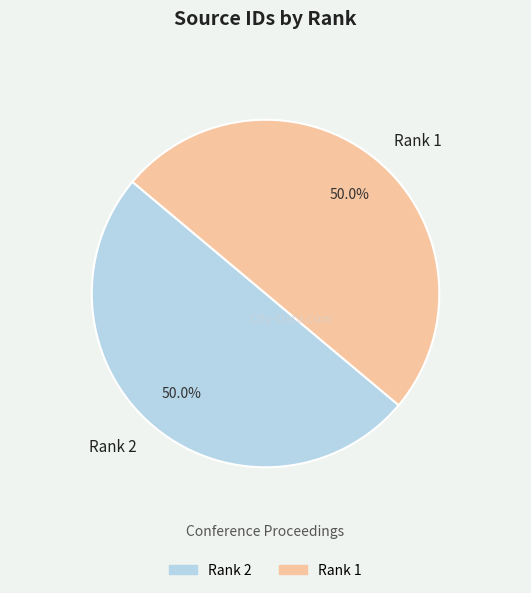

Approximately how many times larger is the value at Rank 2 compared to Rank 1?

1.0